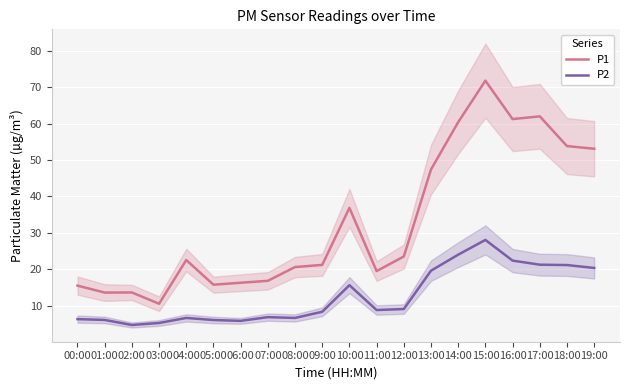

What is the approximate value of P1 at 18:00?

53.8